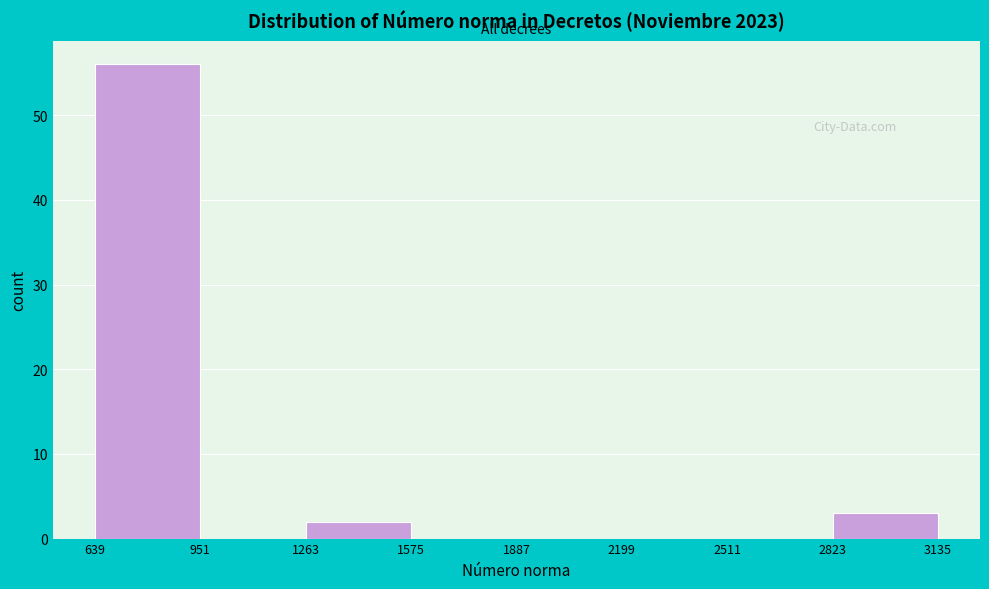

Reading left to right, list every bar in this chart as the range it spans on the x-axis followed by its height. The values are not printed on the chart, so give them approximately, as read against the axis.

639 to 951: 56
951 to 1263: 0
1263 to 1575: 2
1575 to 1887: 0
1887 to 2199: 0
2199 to 2511: 0
2511 to 2823: 0
2823 to 3135: 3